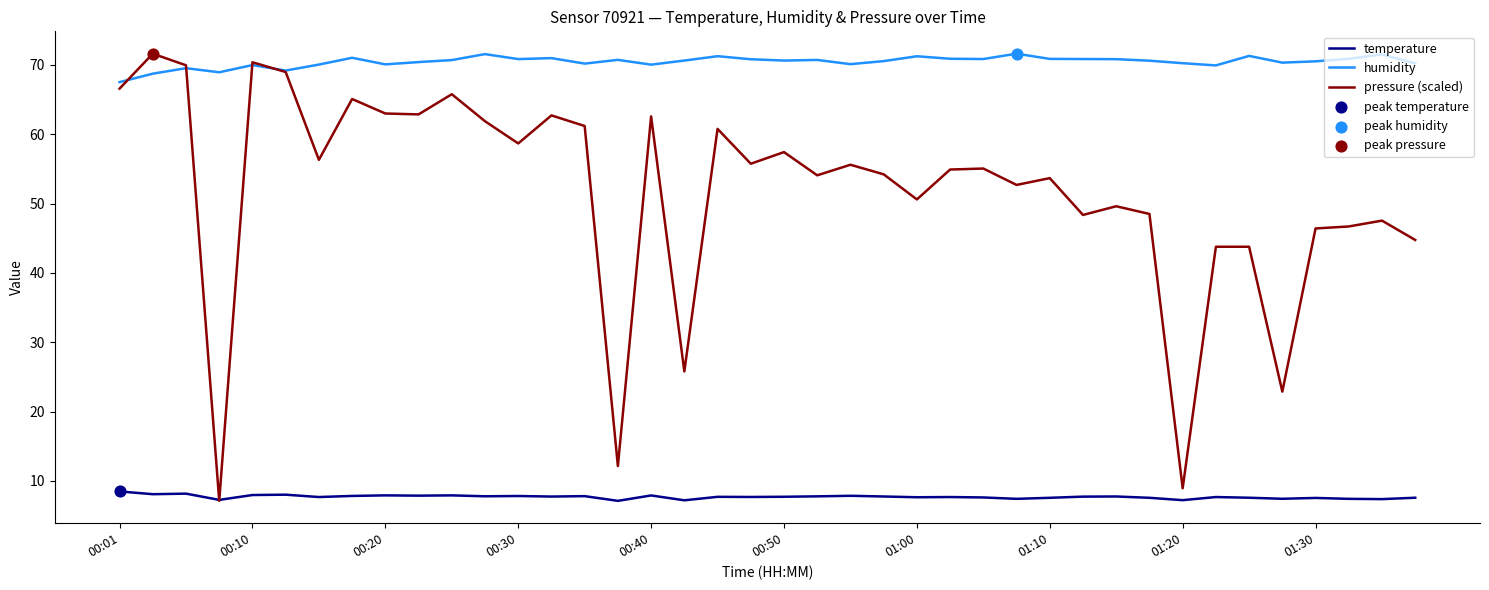

Which series has the largest total across all categories?

humidity